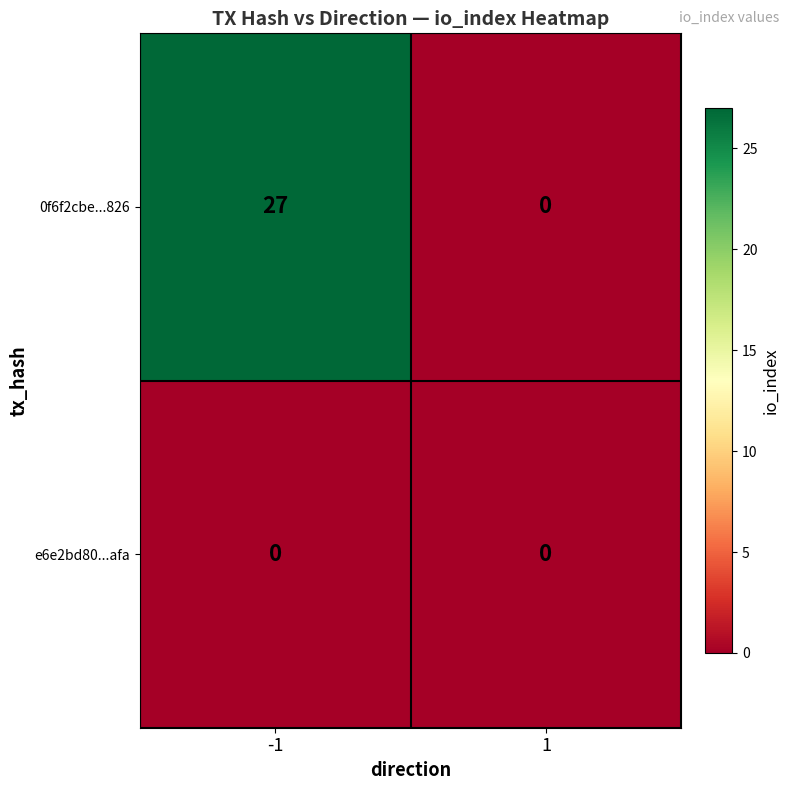

At which category does the chart reach its peak across all series?

-1